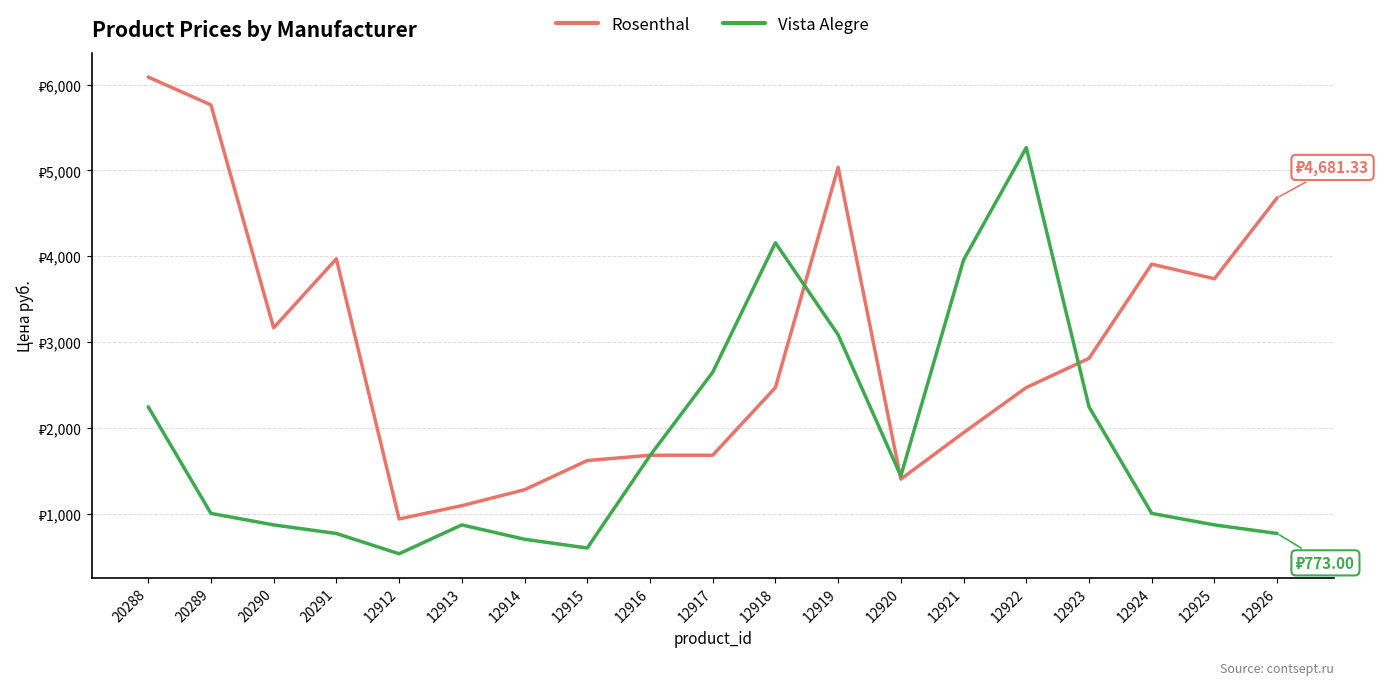

Does the chart display data point markers on the line(s)?

No